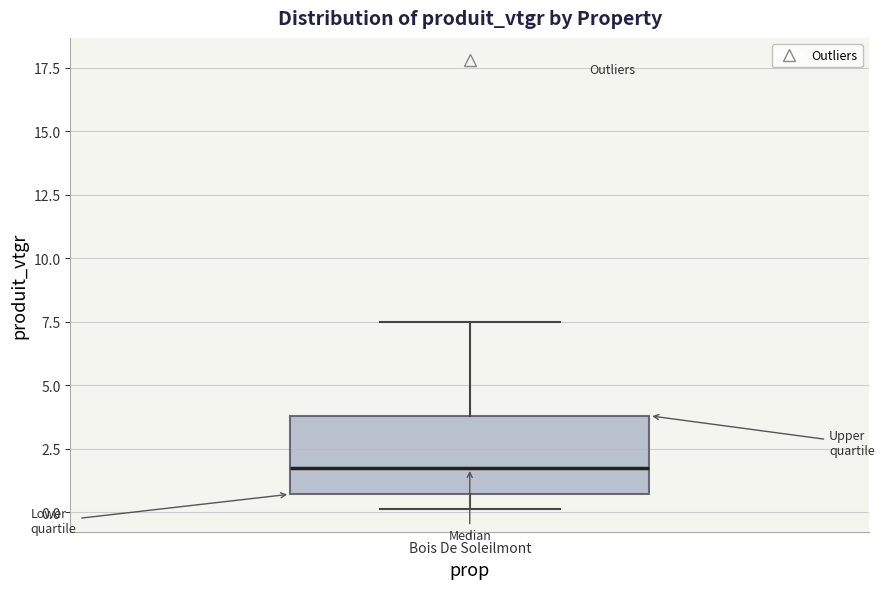

Read this box plot against the y-axis: the position of the median line, the range covered by the box, and the ends of both whiskers. The values are not printed on the chart, so give them approximately, as read against the axis.

median 1.5, box 0.5 to 4.0, whiskers 0.0 to 7.5